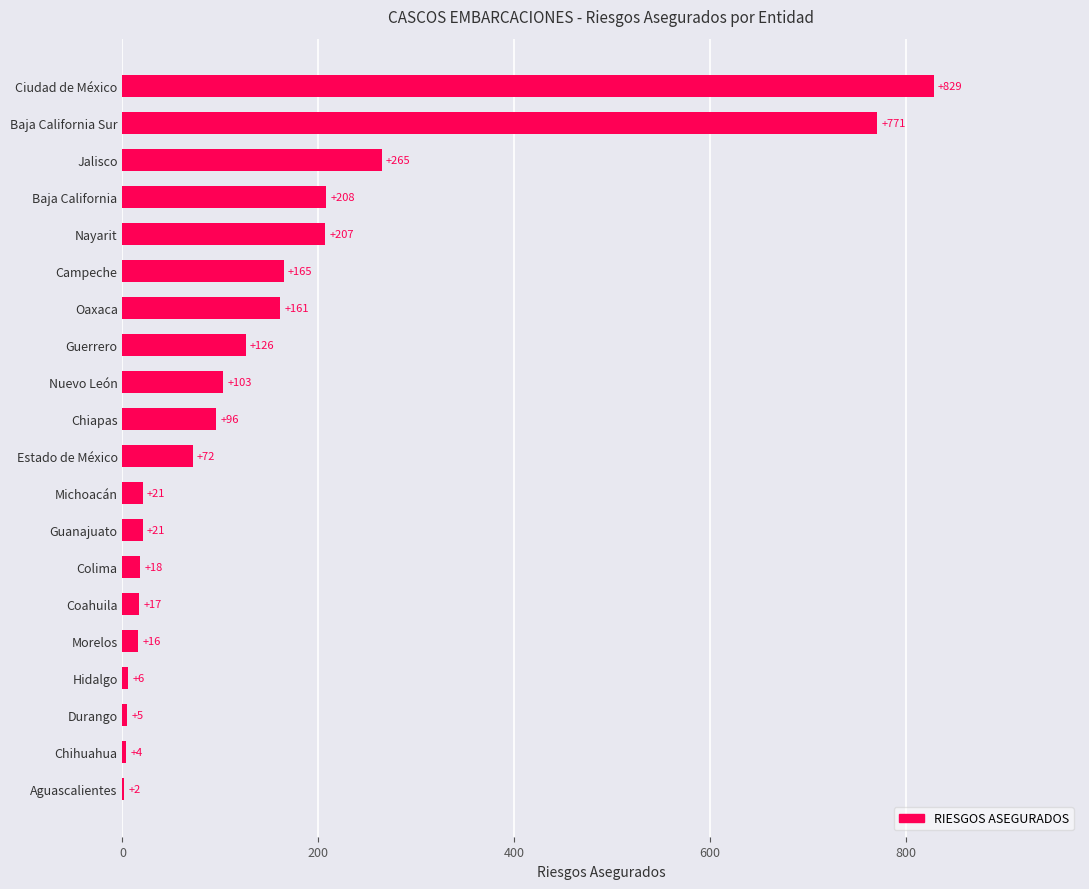

How many distinct data groups are displayed?

1